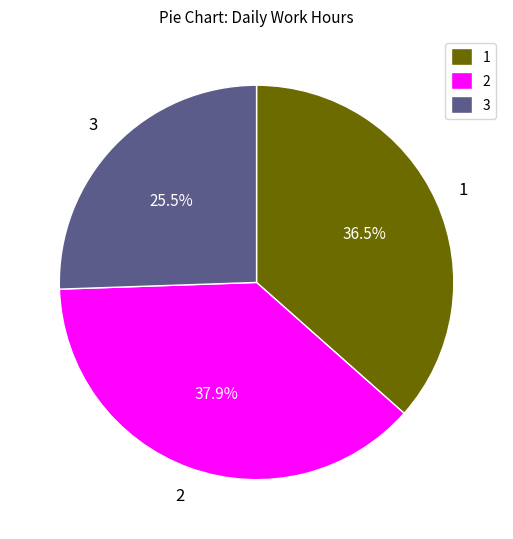

Does any single category account for the majority?

No